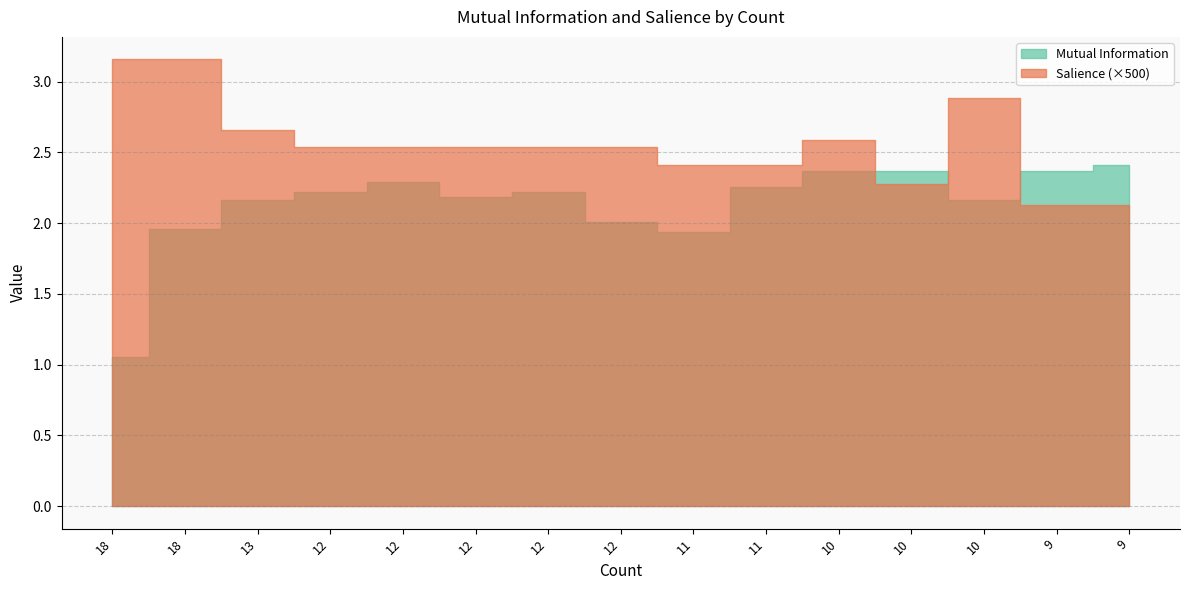

What is the maximum value shown in the chart?

2.4